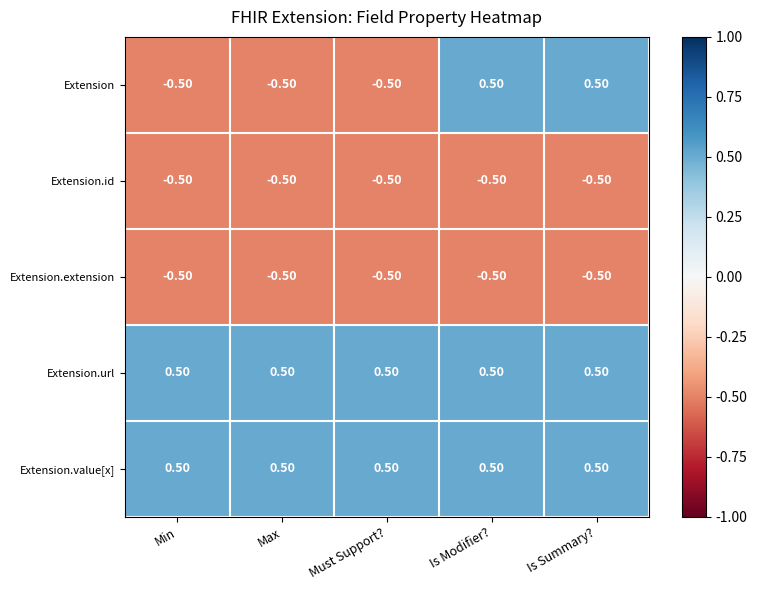

What is the sum of all Extension.id values?

-2.5